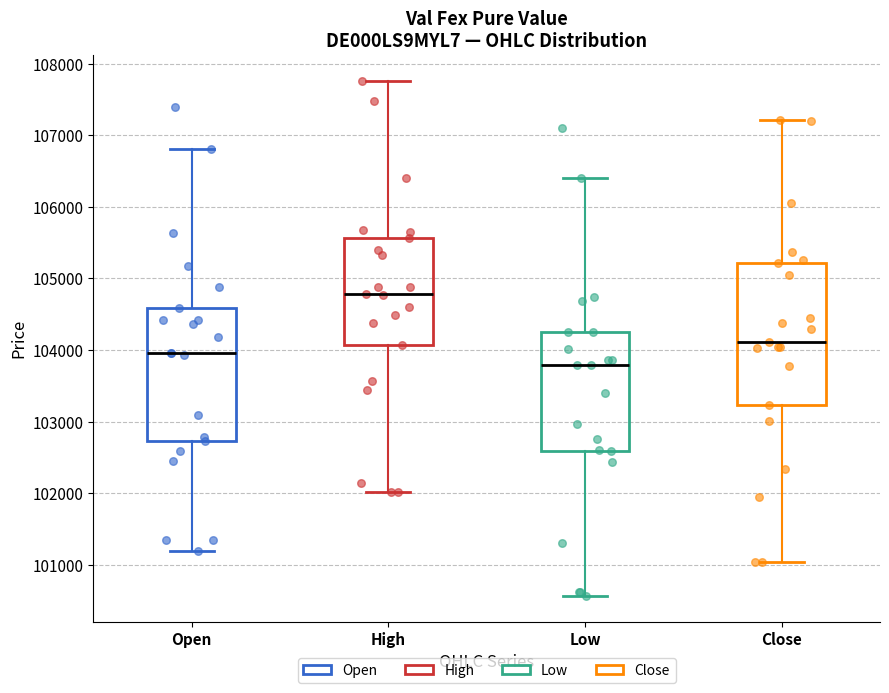

Which box has the lowest median line?

Low